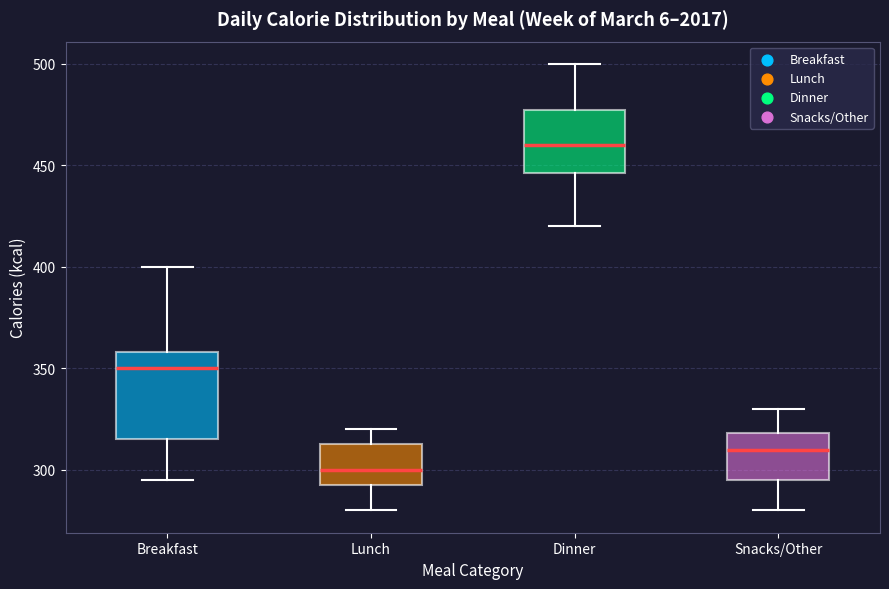

Comparing the boxes themselves (not the whiskers), which one is the tallest?

Breakfast